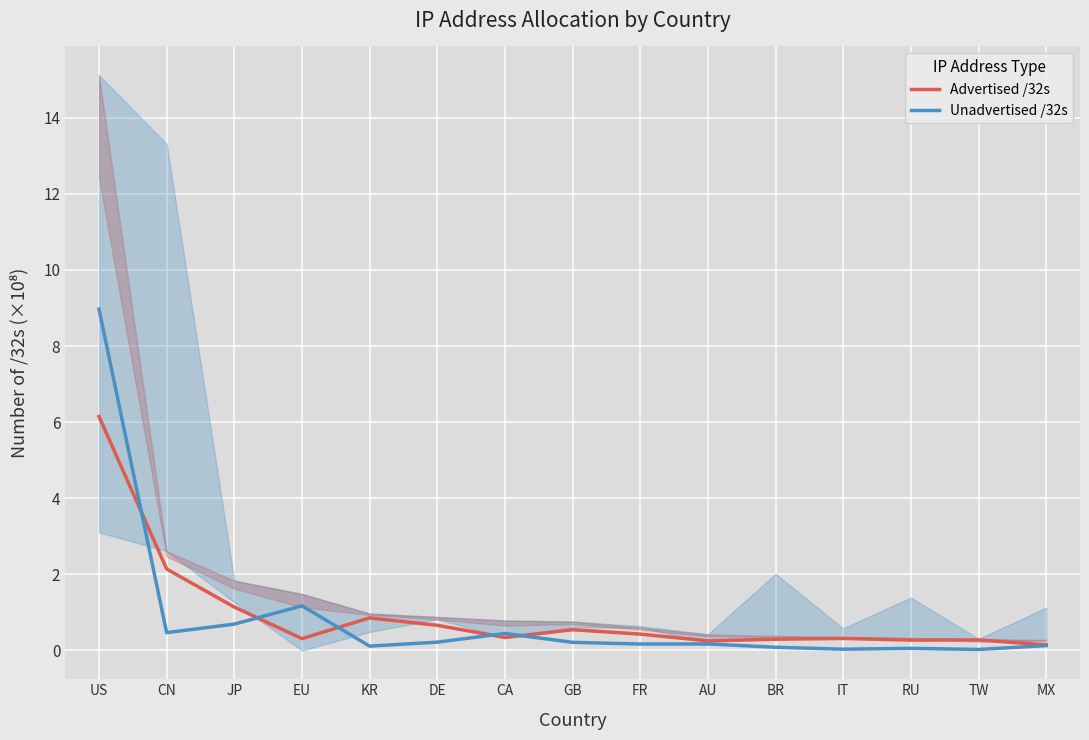

True or false: Unadvertised /32s has more than 0 interior local peaks.

True